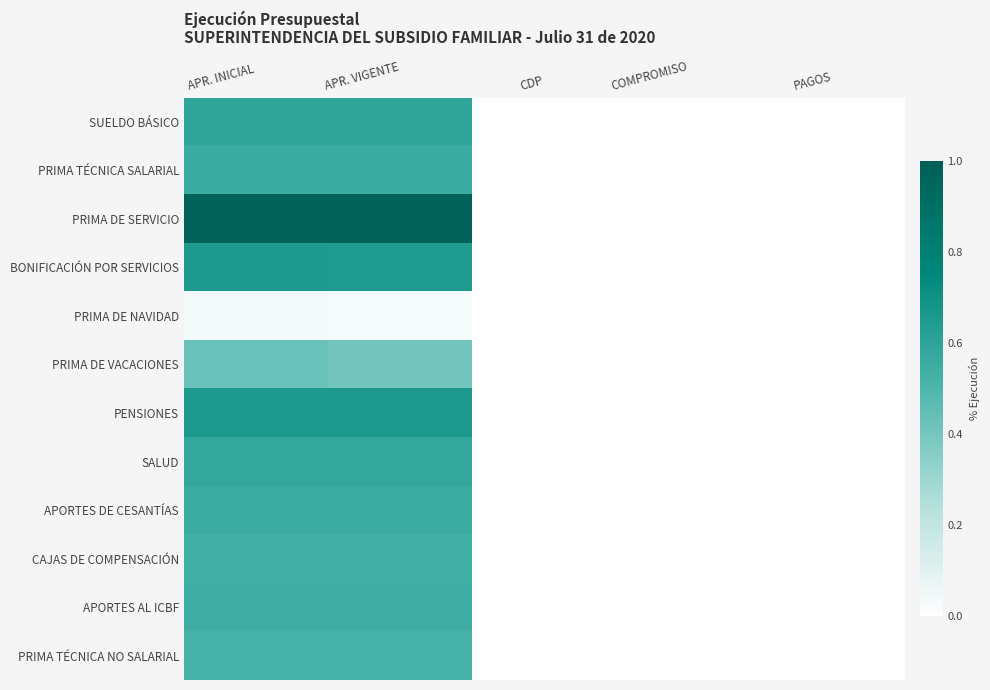

Between APR. INICIAL and PAGOS, which is larger?

APR. INICIAL